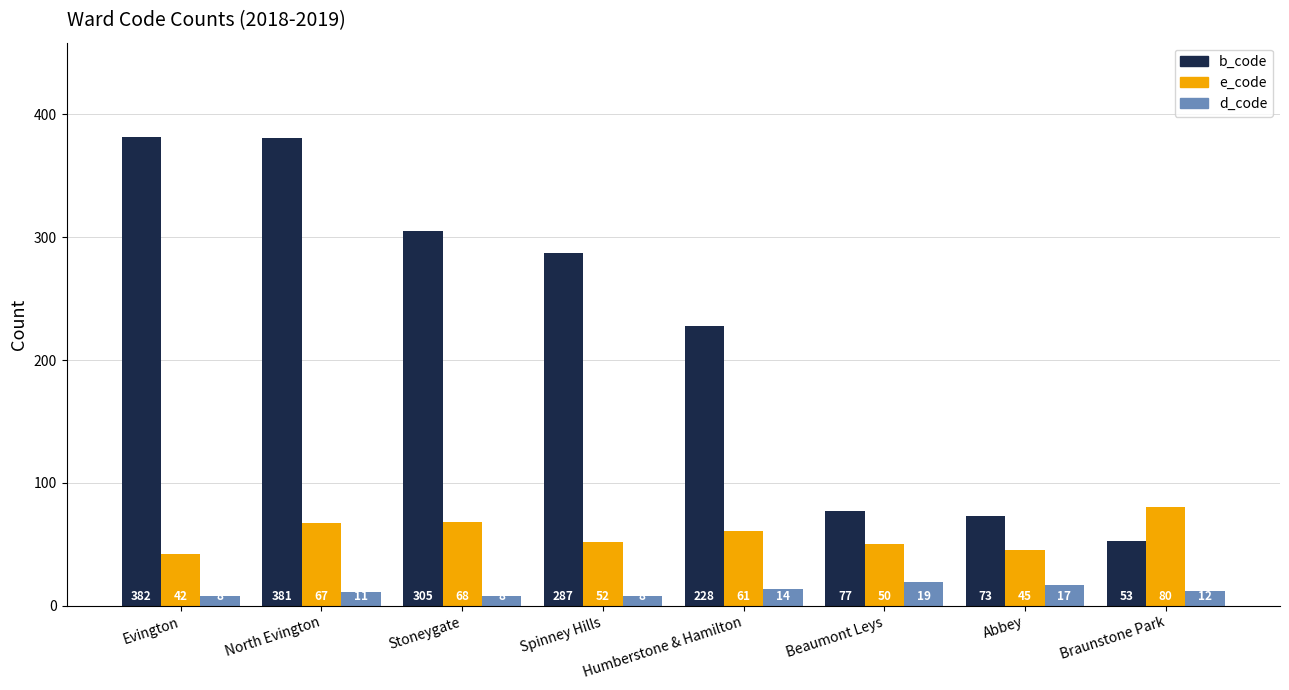

What is the difference between the maximum and minimum values in the b_code series?

329